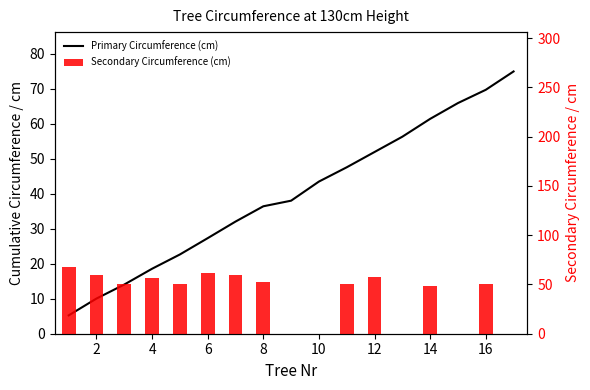

What are all the series names shown in the legend?

Primary Circumference (cm), Secondary Circumference (cm)